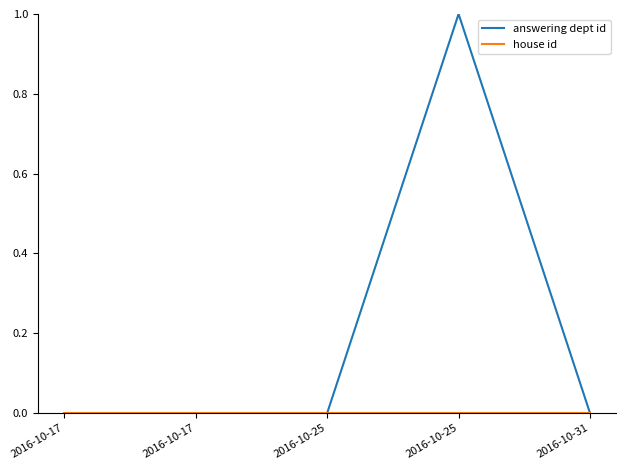

How many lines are shown in the chart?

2